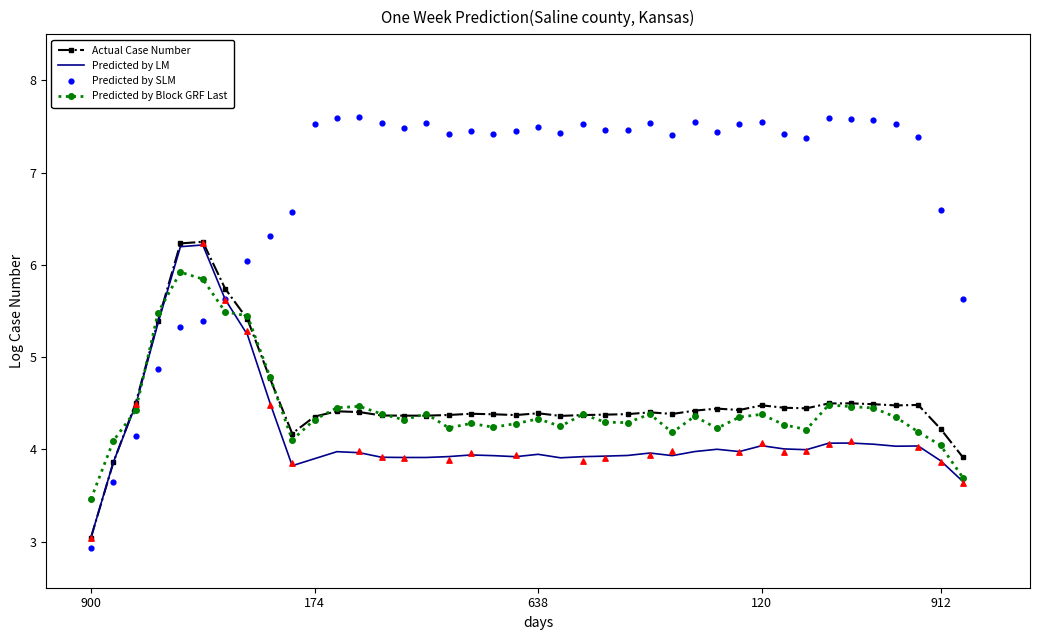

What are all the series names shown in the legend?

Actual Case Number, Predicted by LM, Predicted by Block GRF Last, Predicted by SLM